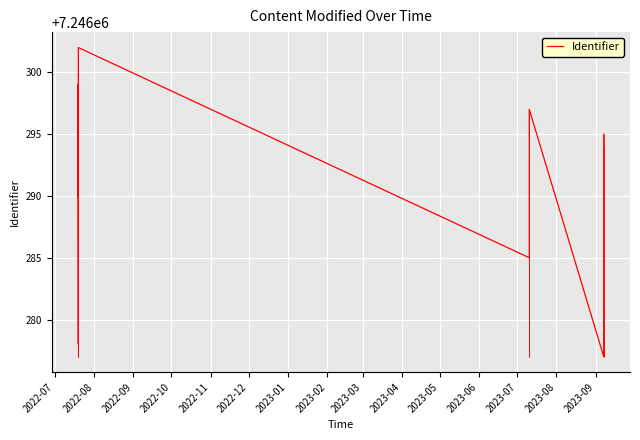

How many interior local valleys (lower than both neighbors) does the data have?

3